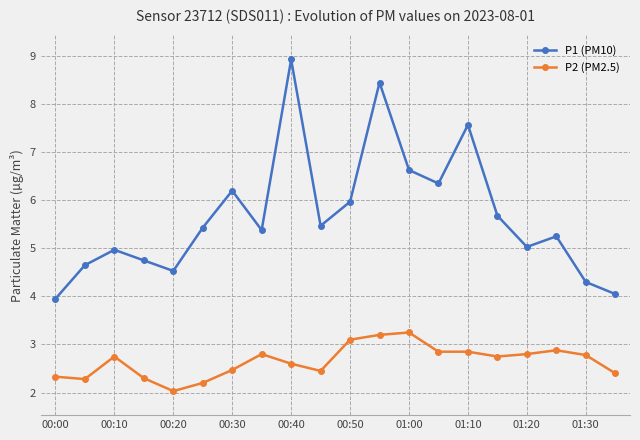

What is the greatest value displayed?

8.9